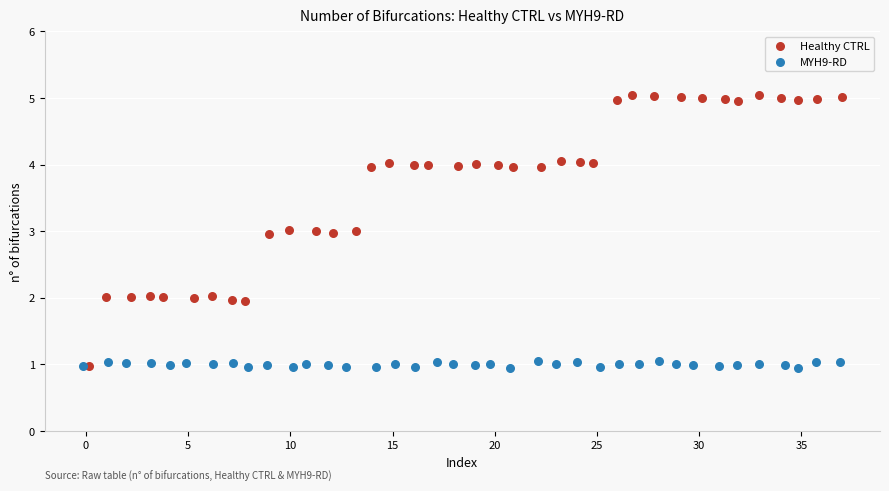

Which series reaches the maximum Y coordinate?

Healthy CTRL